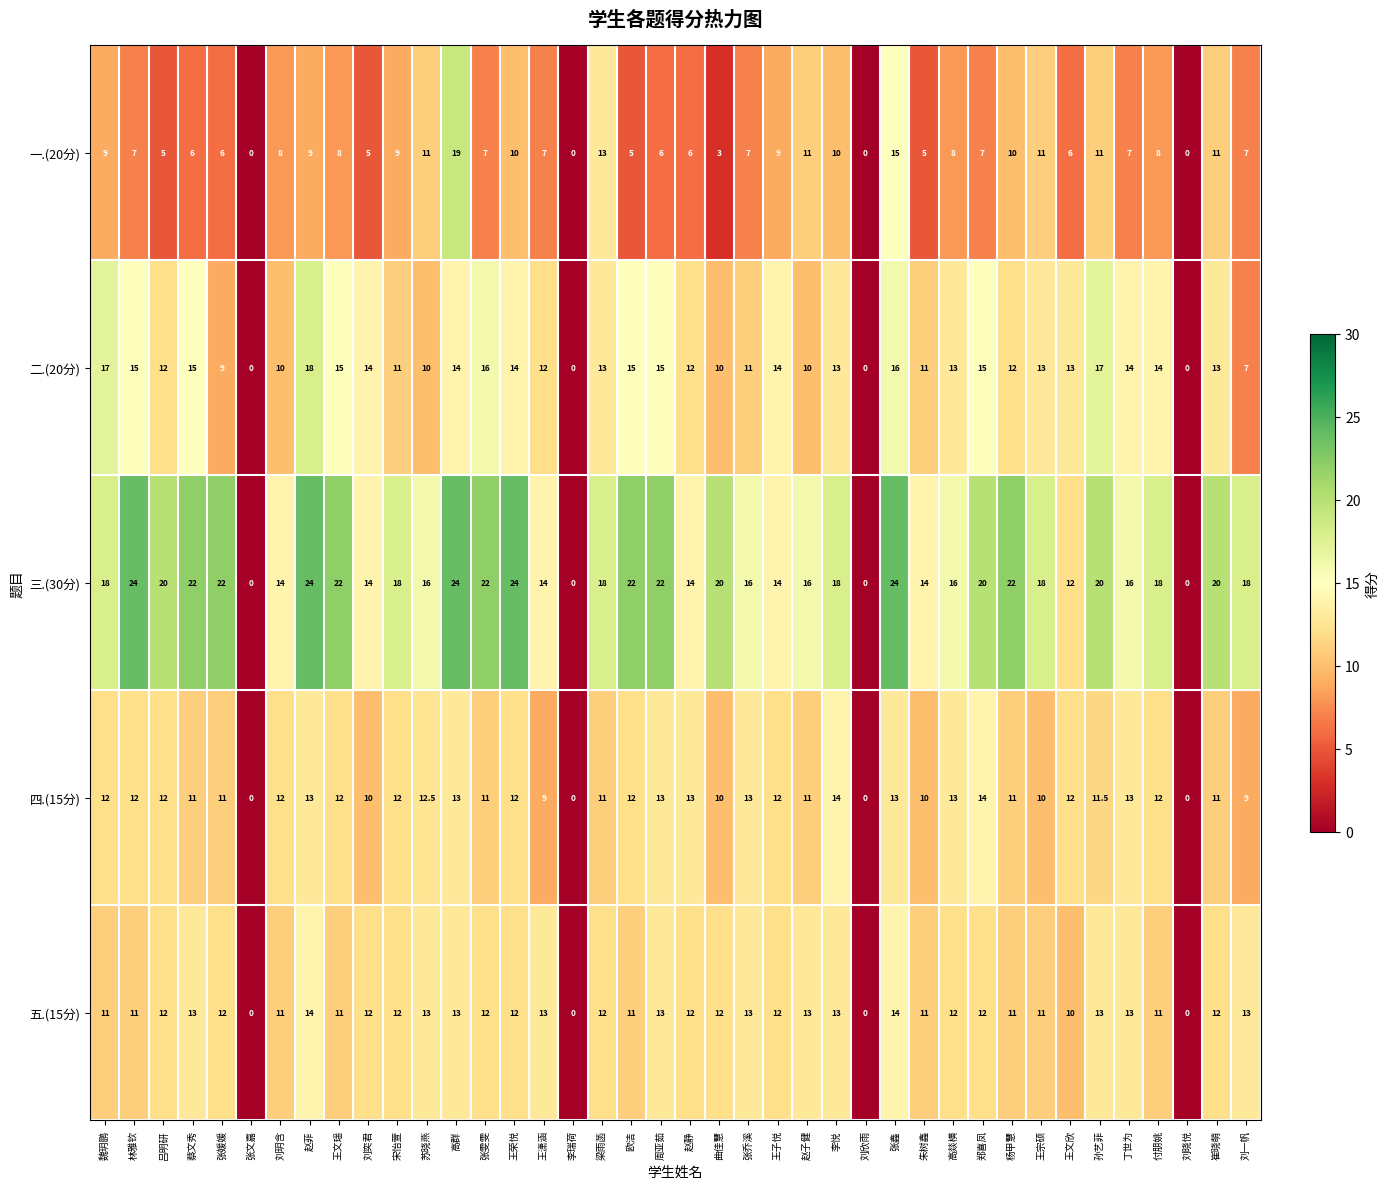

What is the difference between the 二.(20分) values at 刘一帆 and 曲佳慧?

3.0